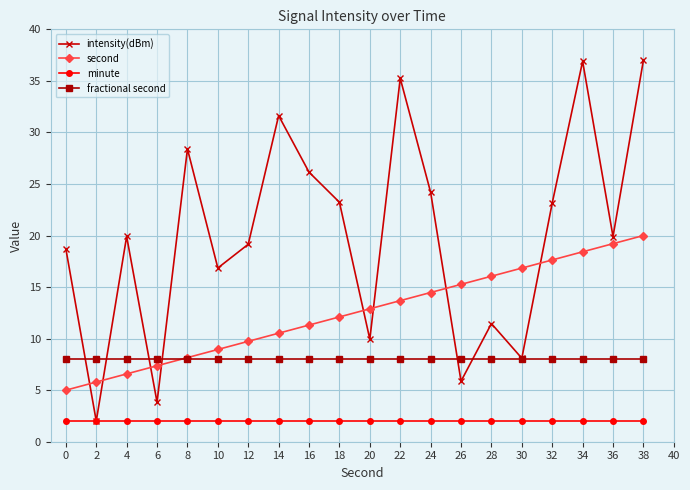

Which series has the largest range (max minus min)?

intensity(dBm)